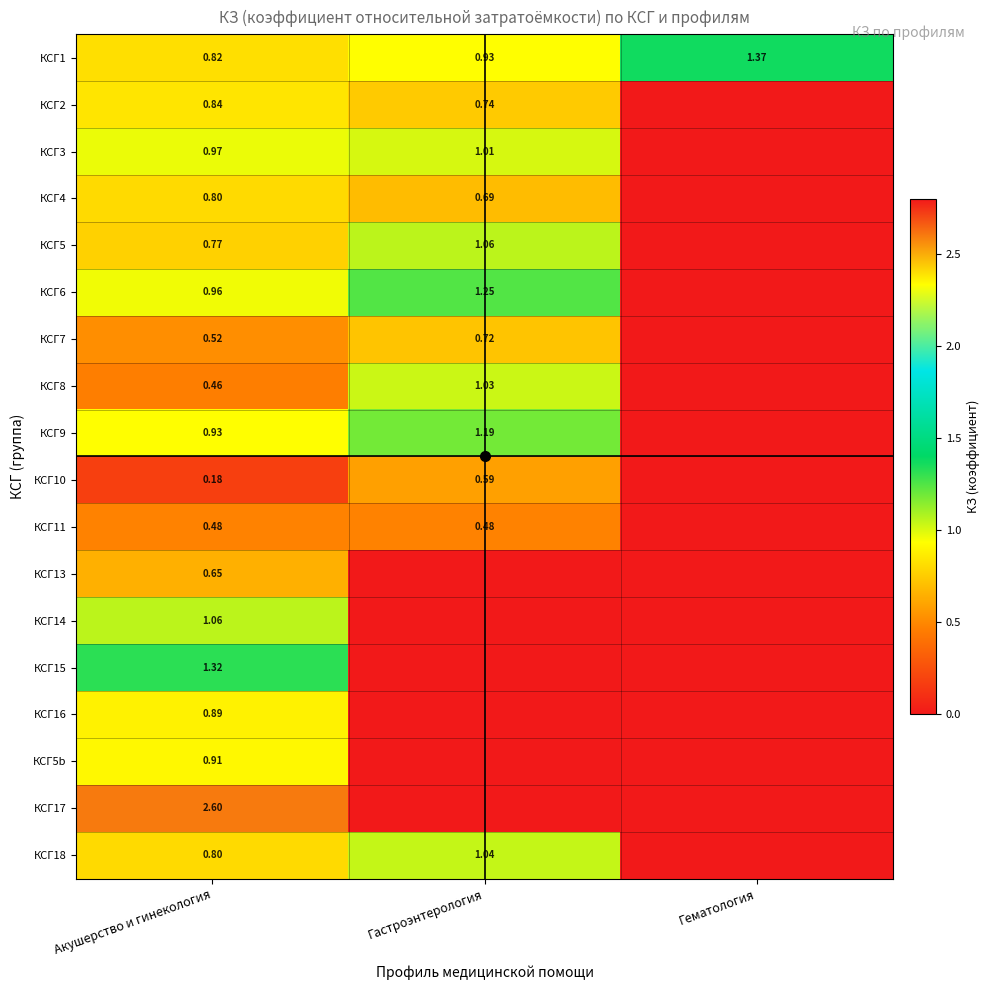

At which label is КСГ1 closest to 1?

Гастроэнтерология